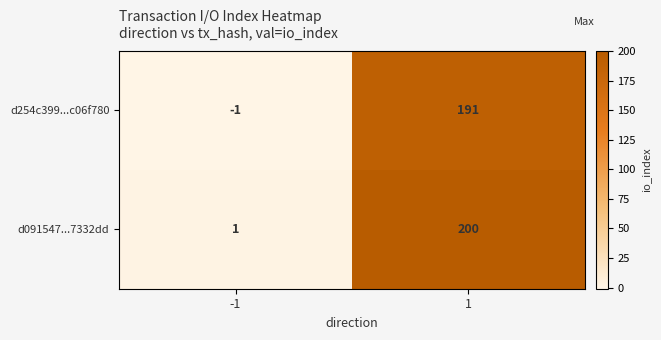

What value does the d091547...7332dd series have at 1, to the nearest 10?

200